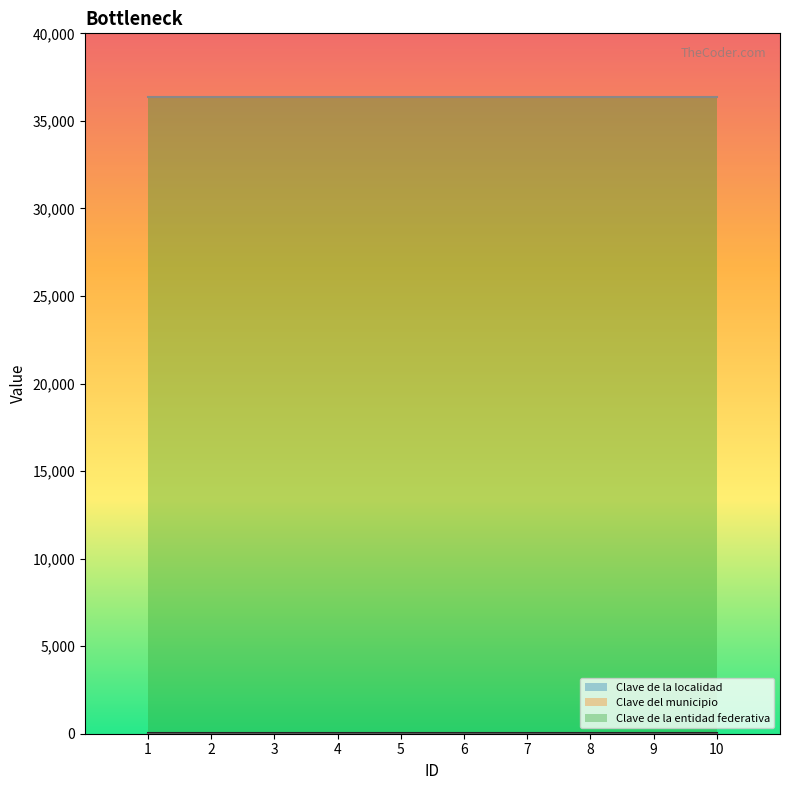

True or false: Clave de la entidad federativa and Clave de la localidad intersect in this chart.

False